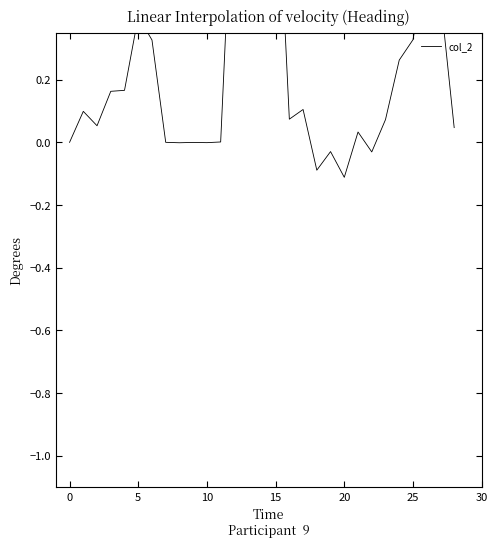

How many values are below zero?

7